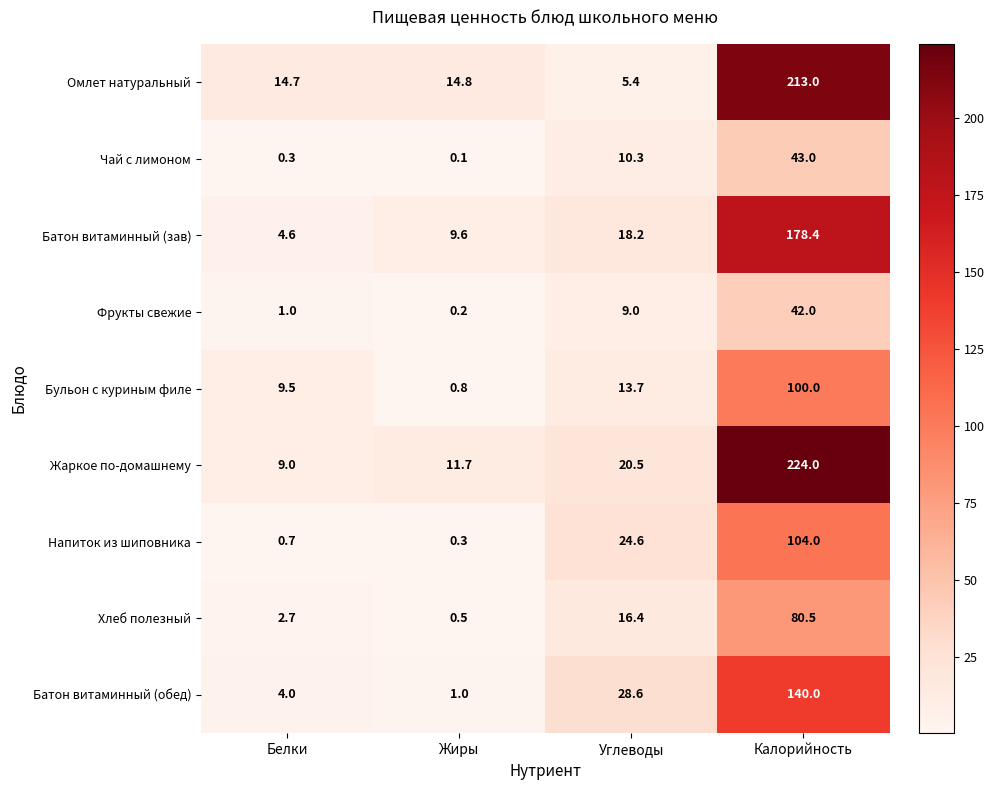

Which series has the widest spread of values?

Жаркое по-домашнему